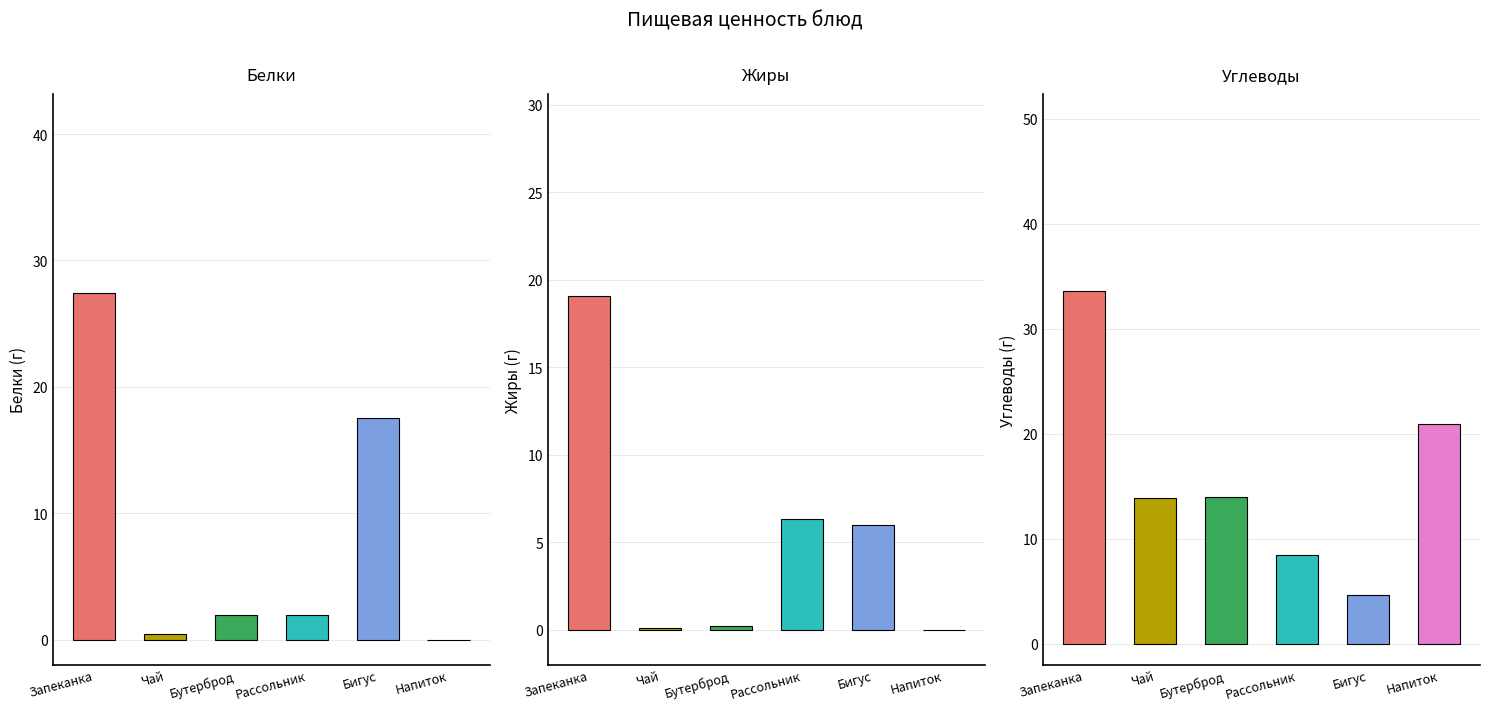

What are all the series names shown in the legend?

Белки, Жиры, Углеводы